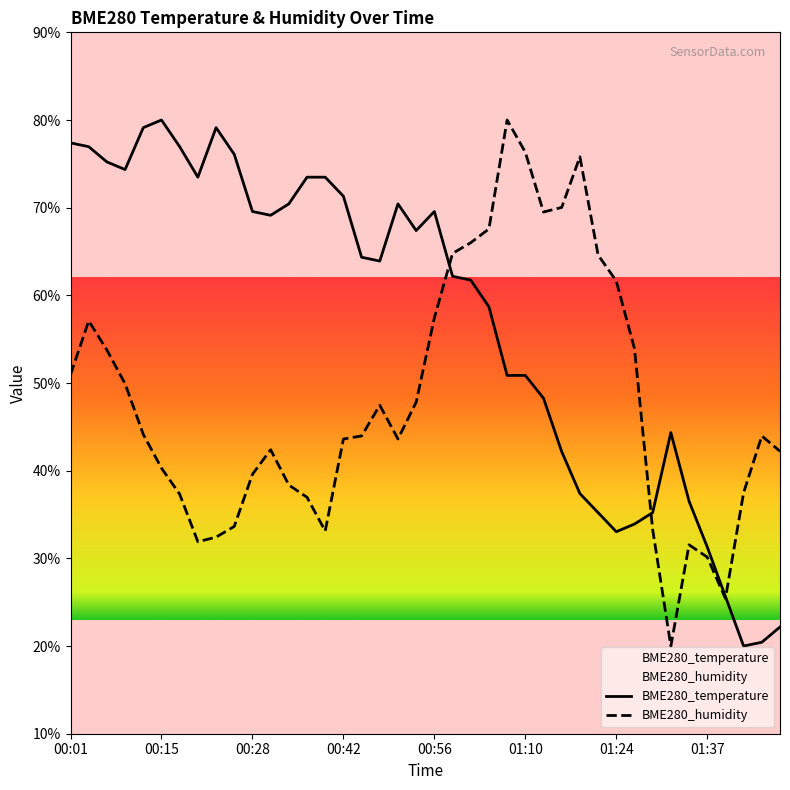

The value of BME280_humidity at 32 is 54.5. True or false?

False